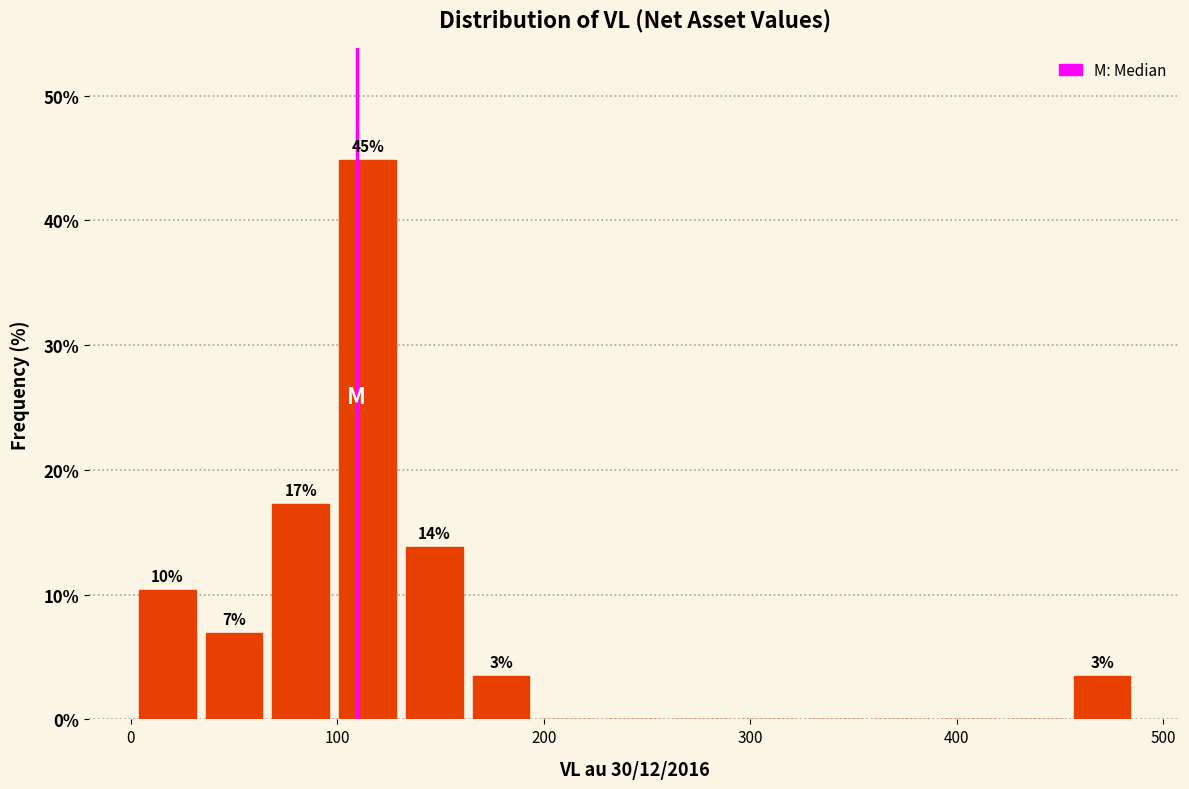

Around what value on the x-axis is the tallest bar? Give the approximate position of its centre, as read against the axis.

110